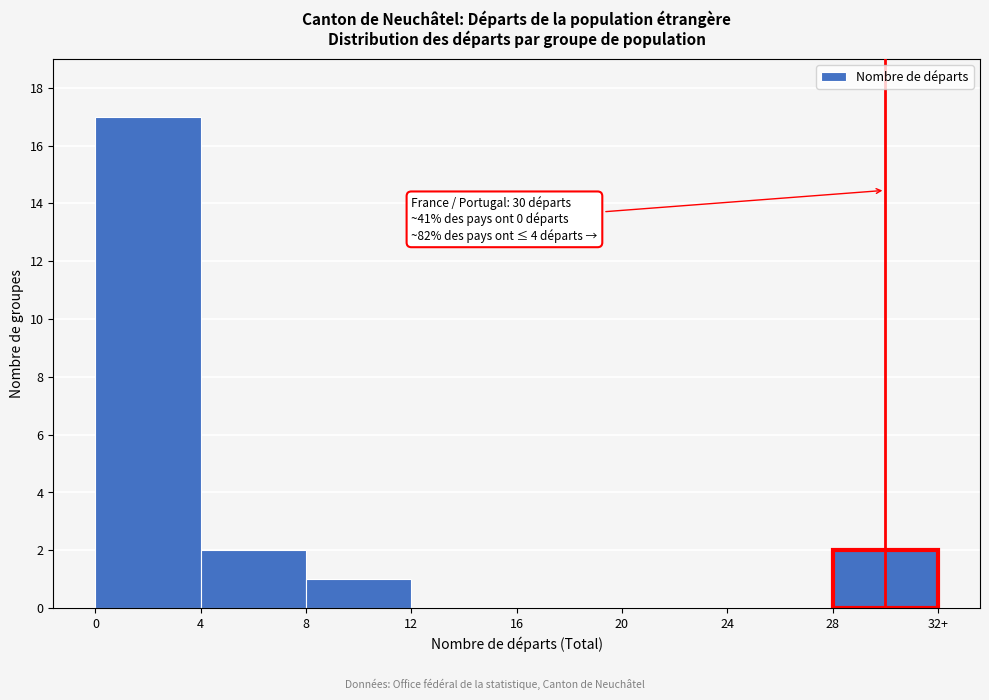

Reading left to right, list all the values displayed in this chart.

0=17	4=2	8=1	12=0	16=0	20=0	24=0	28=2